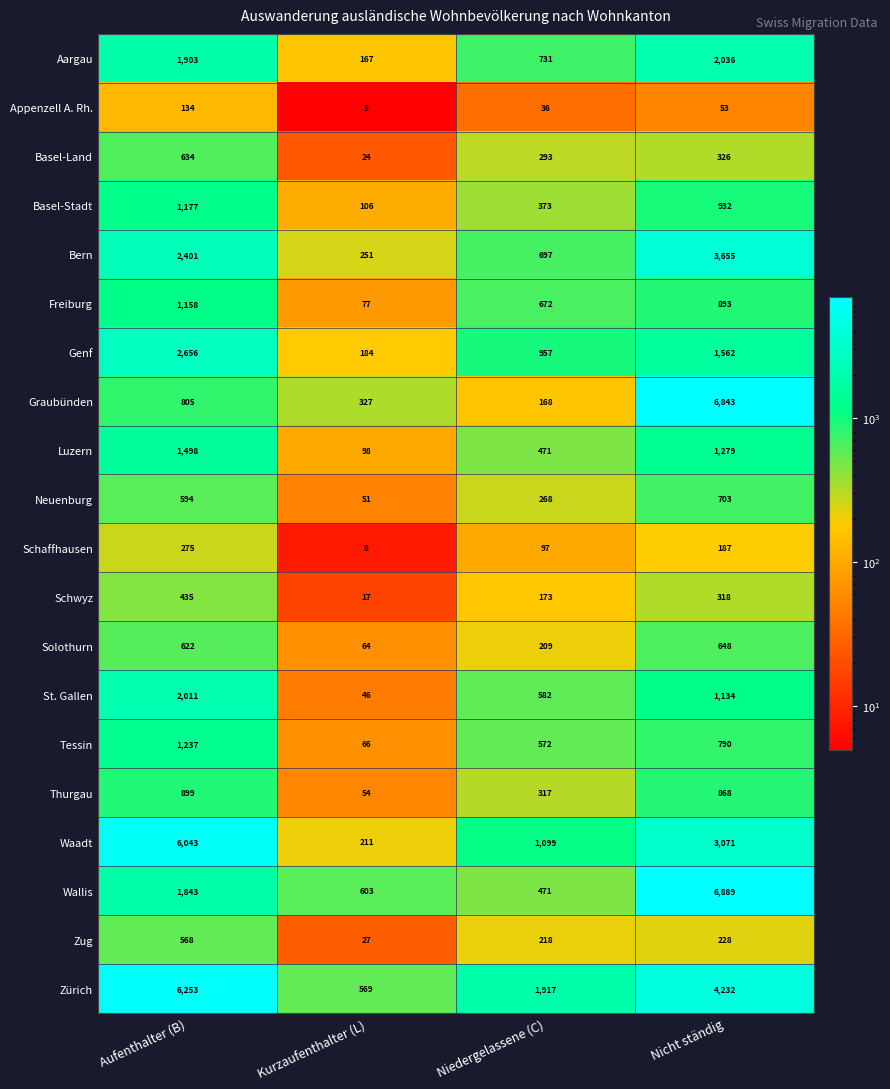

What is the difference between the second highest and second lowest values in the Wallis series?

1240